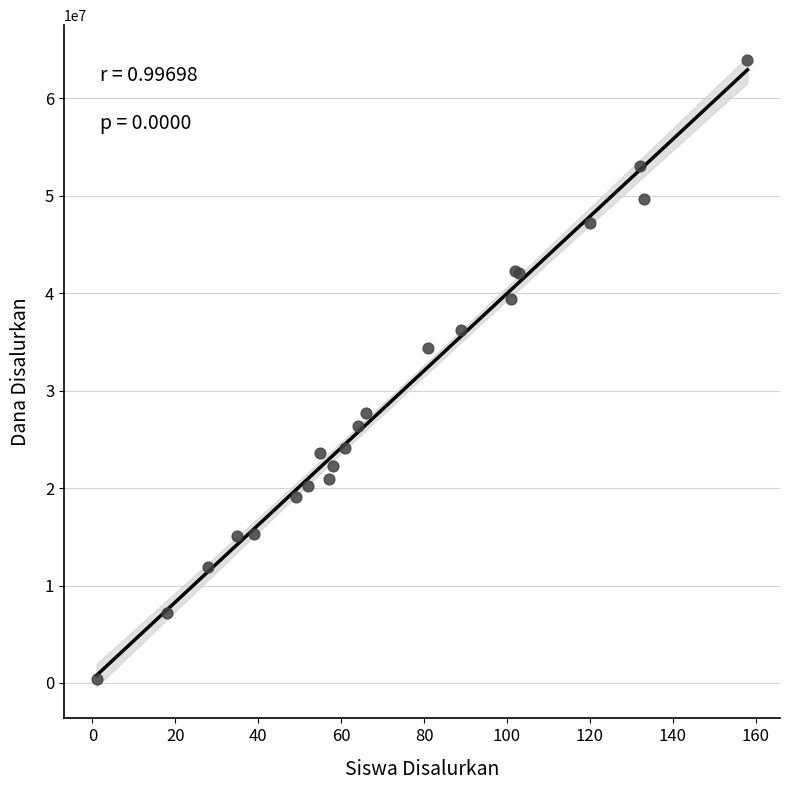

What Y value in the scatter plot is closest to 32175000?

34425000